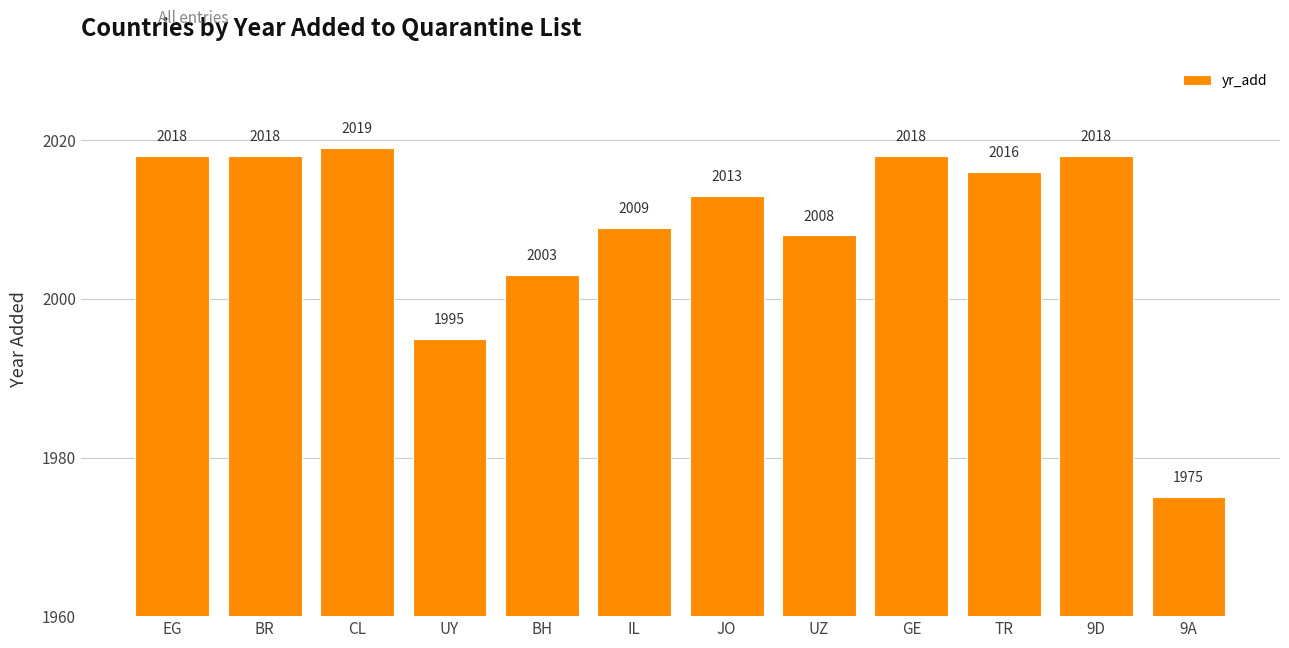

What is the difference between the values at IL and BR?

9